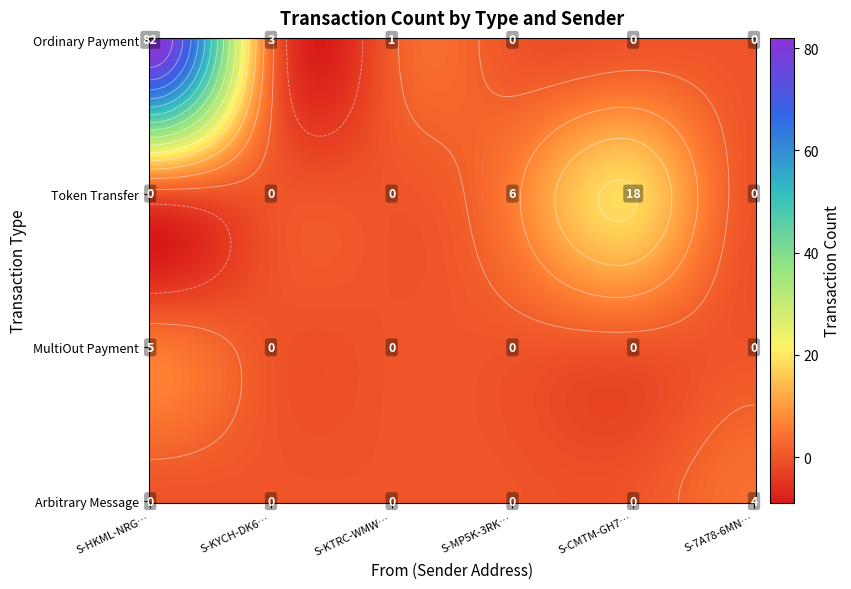

Which category has the highest value across all series?

S-HKML-NRG6-VBRA-2F8PS